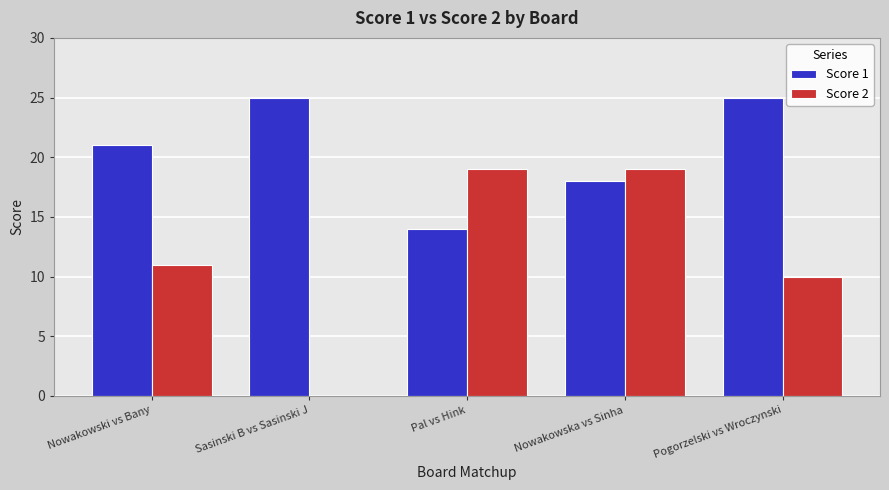

What is the total value across all series at Nowakowska vs Sinha?

37